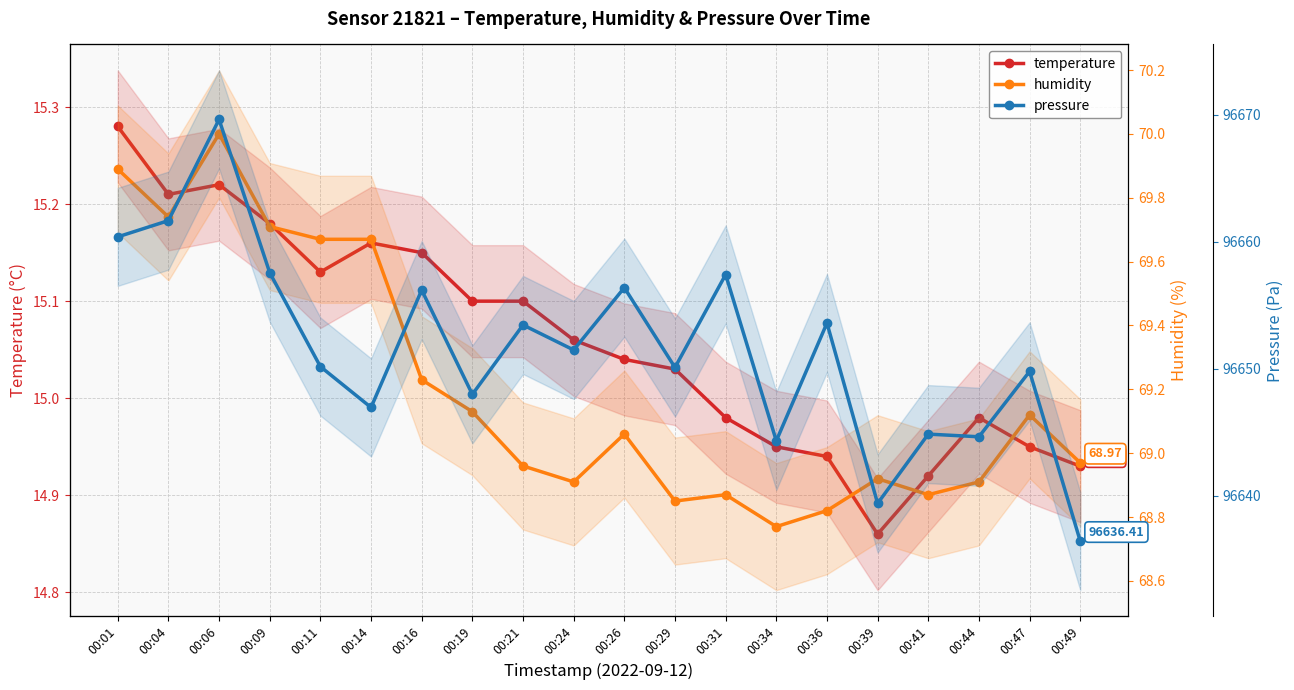

Read the humidity value at 00:41.

68.9